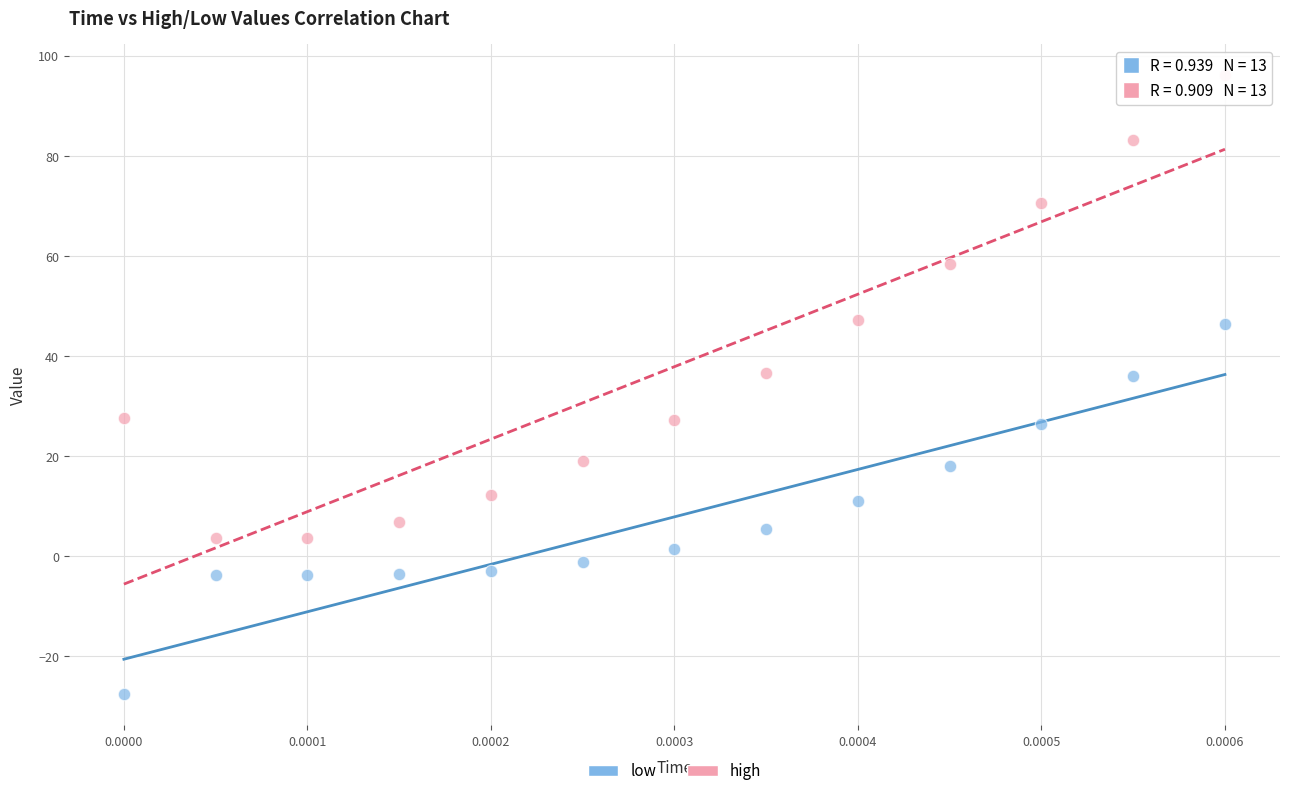

Which series contains the highest Y value?

high